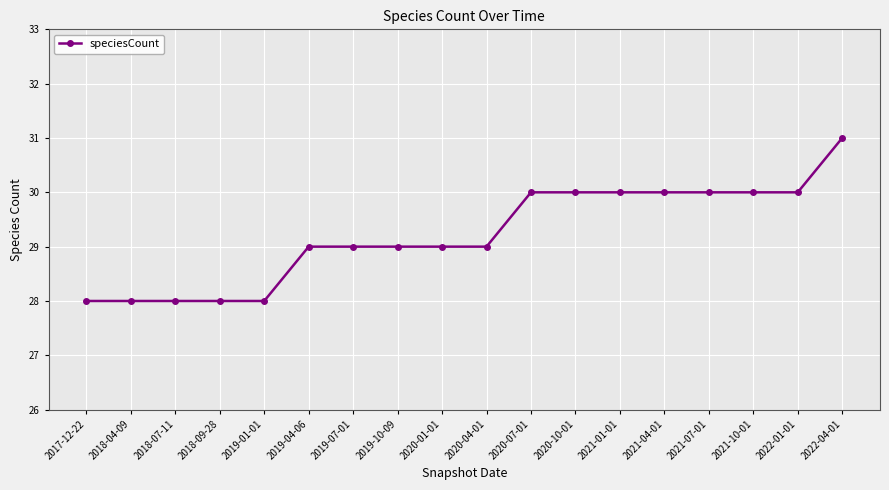

What is the difference between the values at 2022-04-01 and 2022-01-01?

1